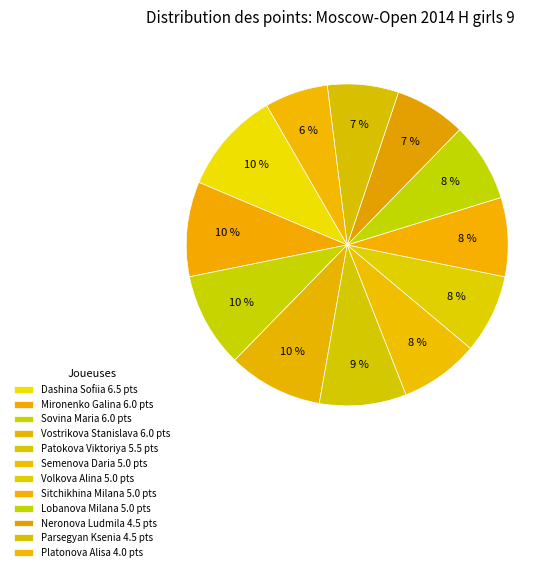

Between Semenova Daria and Mironenko Galina, which is larger?

Mironenko Galina